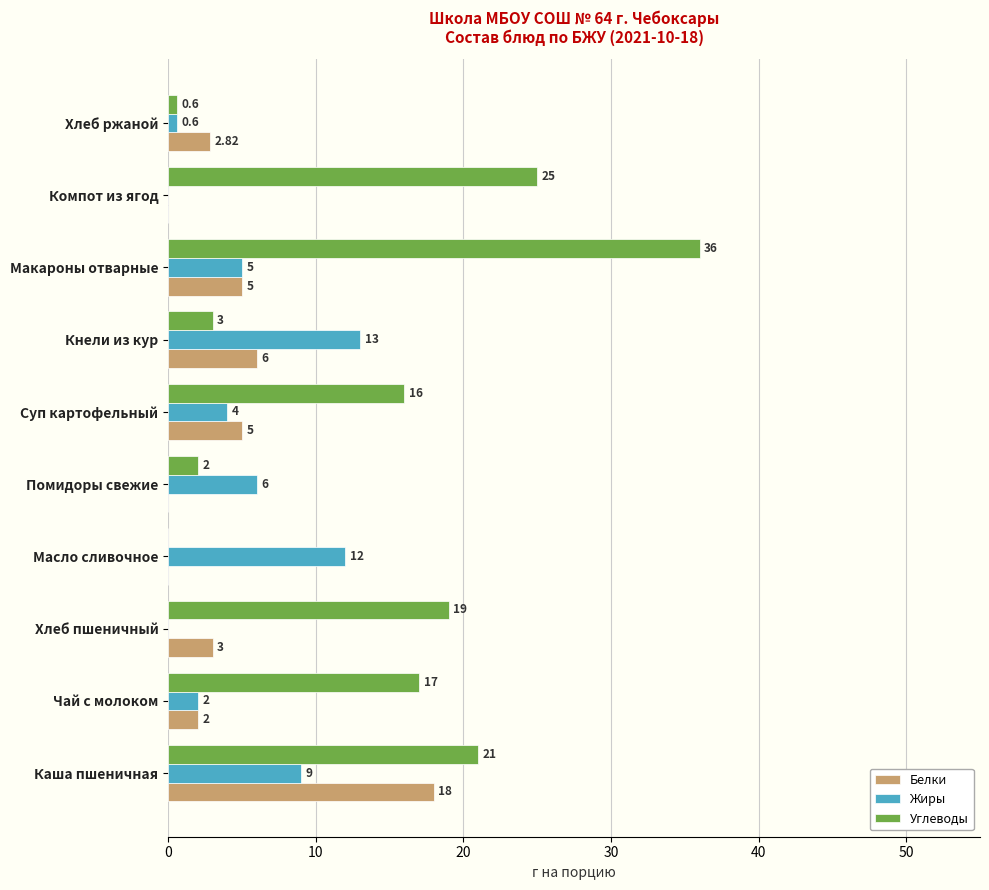

What is the total value across all series at Хлеб пшеничный?

22.0